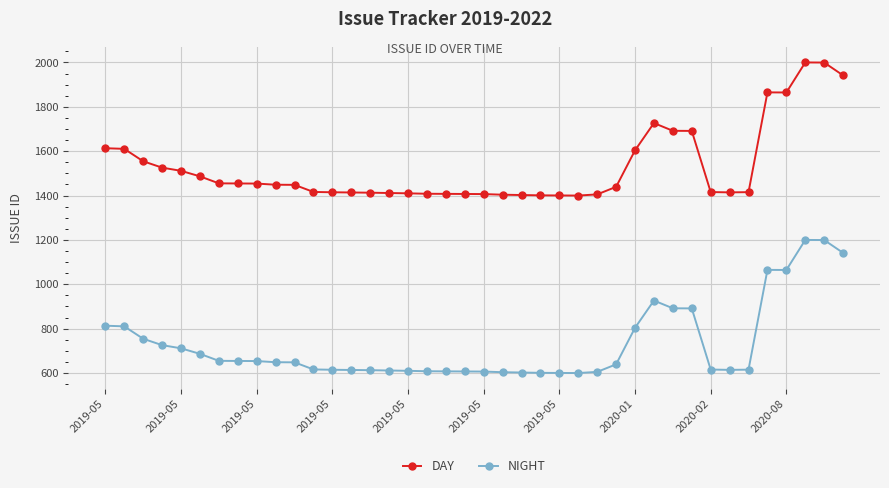

Does the chart have visible grid lines?

Yes